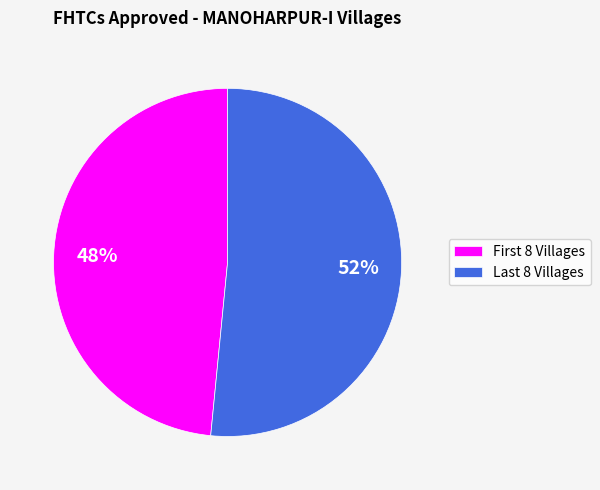

To the nearest percent, what is the average slice percentage?

50%